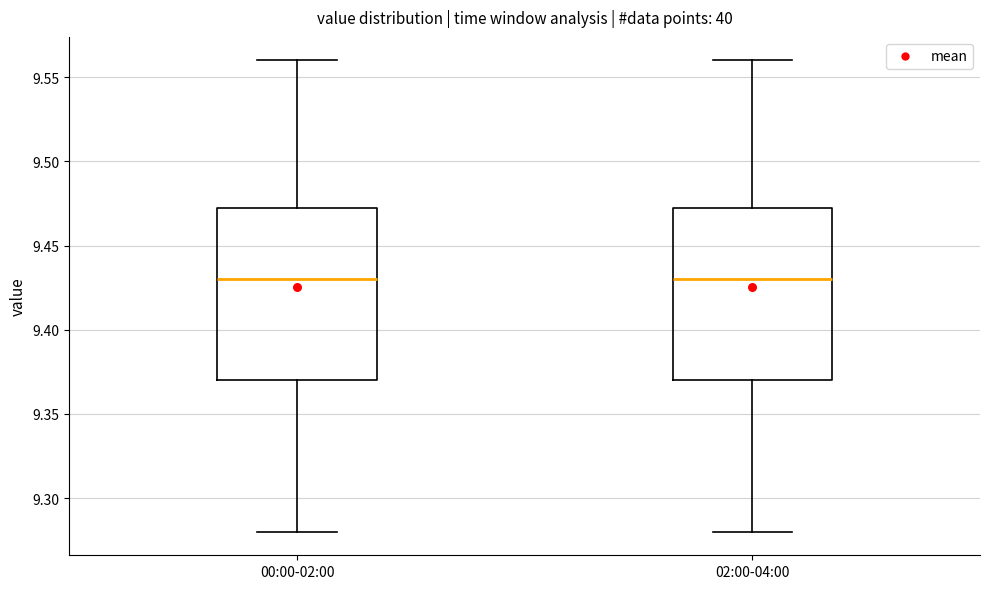

Reading left to right, read every box against the y-axis: the position of its median line, the range the box covers, and the ends of its whiskers. The values are not printed on the chart, so give them approximately, as read against the axis.

00:00-02:00: median 9.430, box 9.370 to 9.475, whiskers 9.280 to 9.560
02:00-04:00: median 9.430, box 9.370 to 9.475, whiskers 9.280 to 9.560